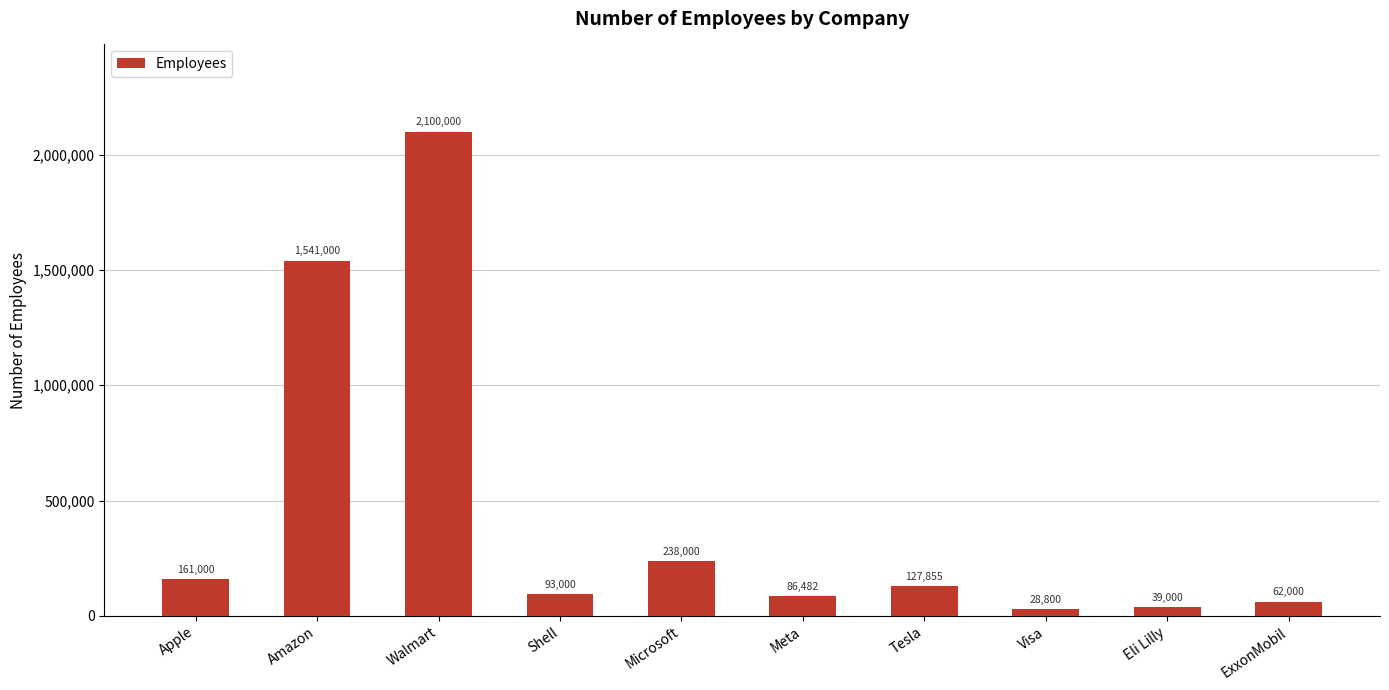

Is it true that the value at Microsoft is 238000?

True